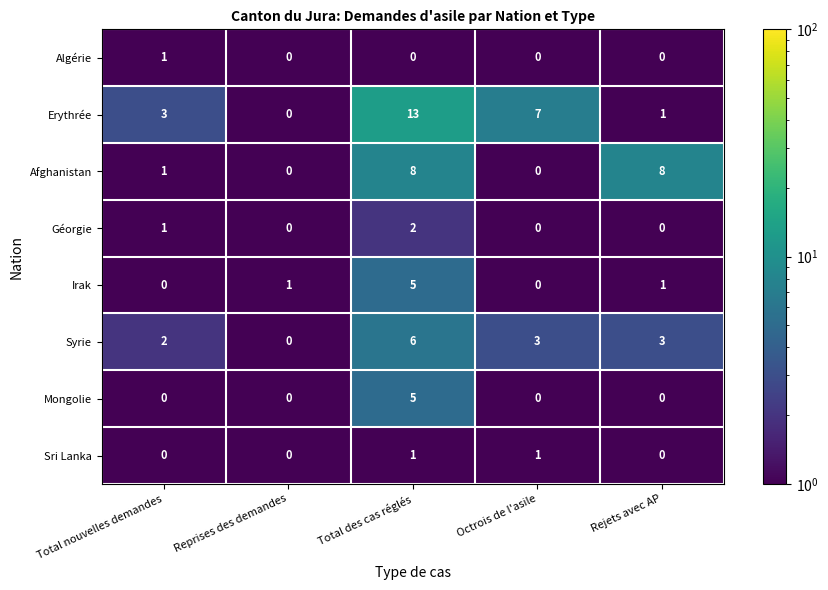

What is the difference between the second highest and second lowest values in the Erythrée series?

6